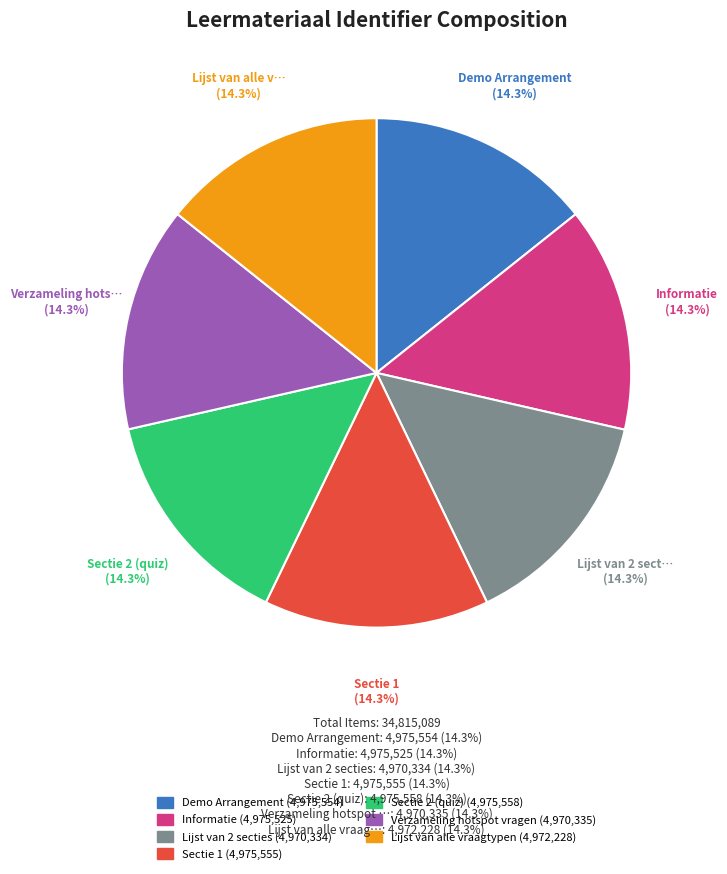

How many segments does this pie chart have?

7